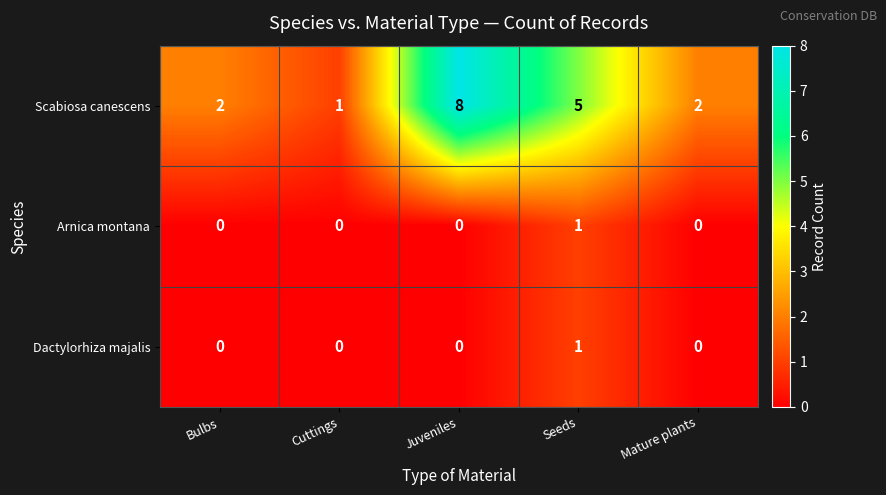

Reading left to right, list all the values displayed in this chart.

Scabiosa canescens: 2	1	8	5	2
Arnica montana: 0	0	0	1	0
Dactylorhiza majalis: 0	0	0	1	0